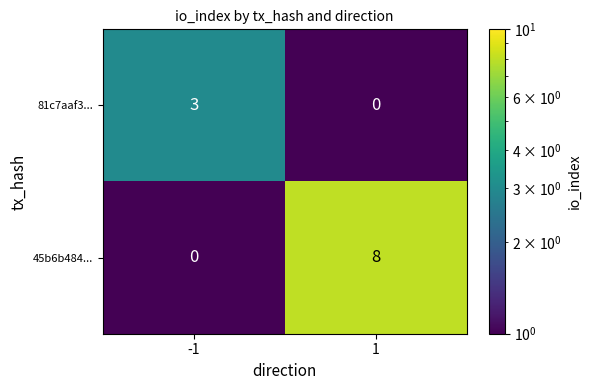

Which series has the widest spread of values?

45b6b484...